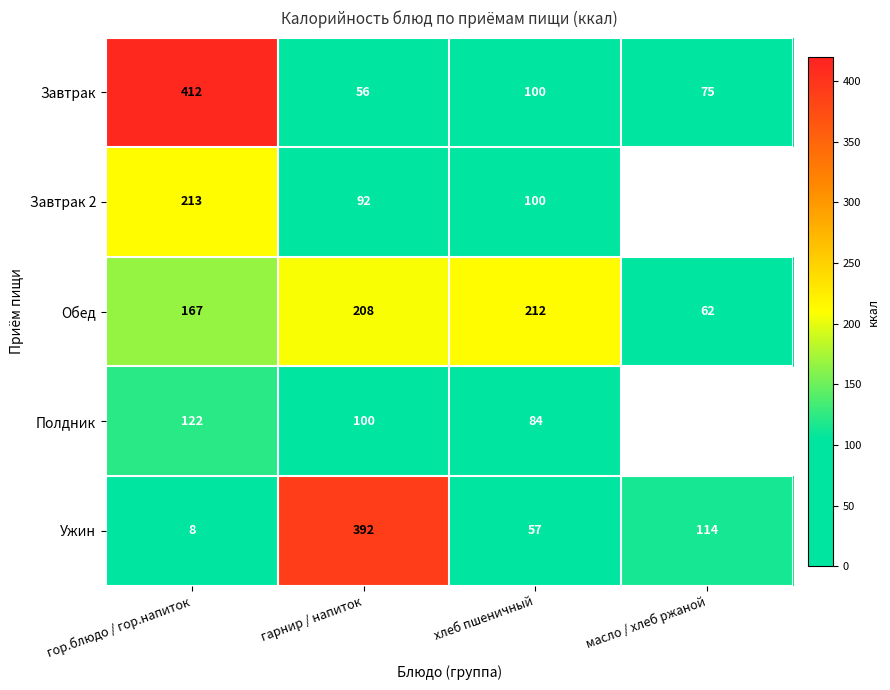

Which category has the lowest value in the Ужин series?

гор.блюдо / гор.напиток